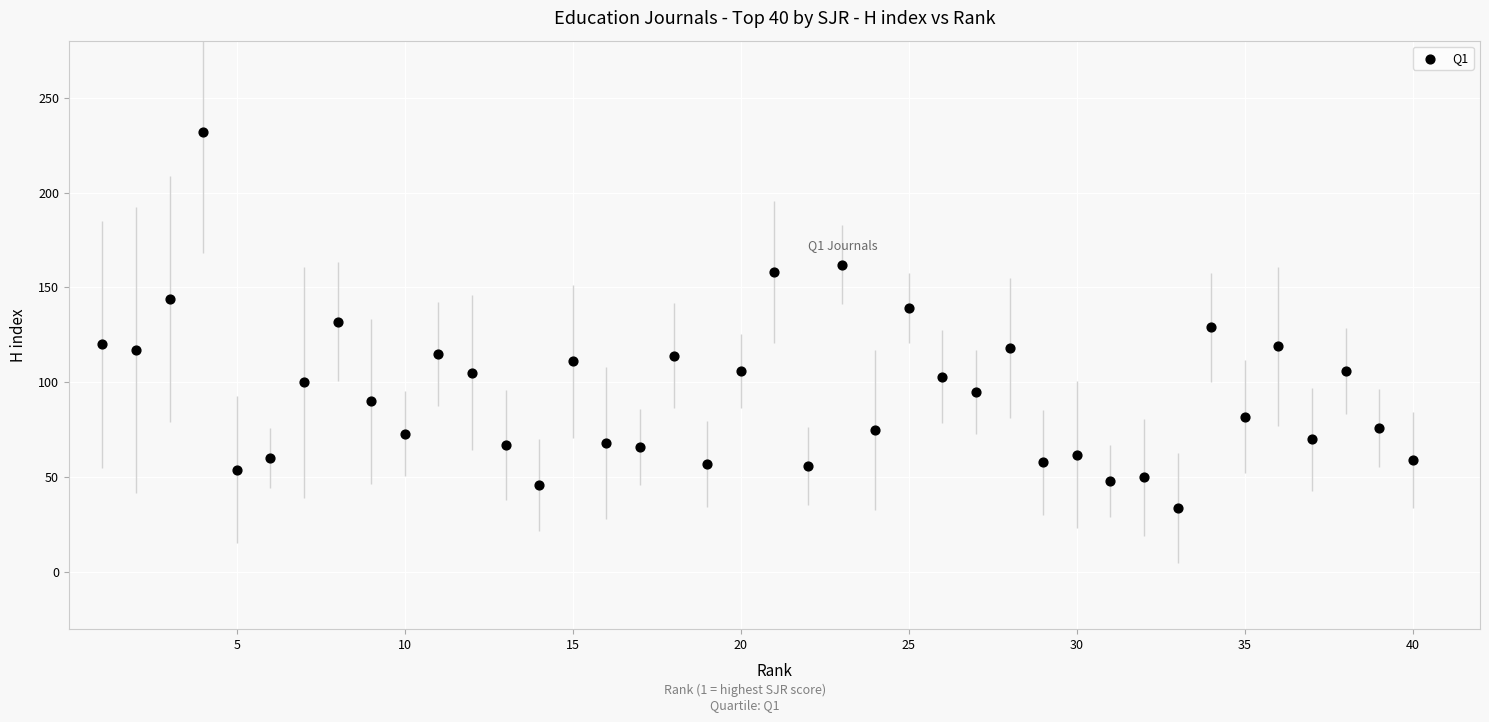

What is the range of Y values (max minus min)?

198